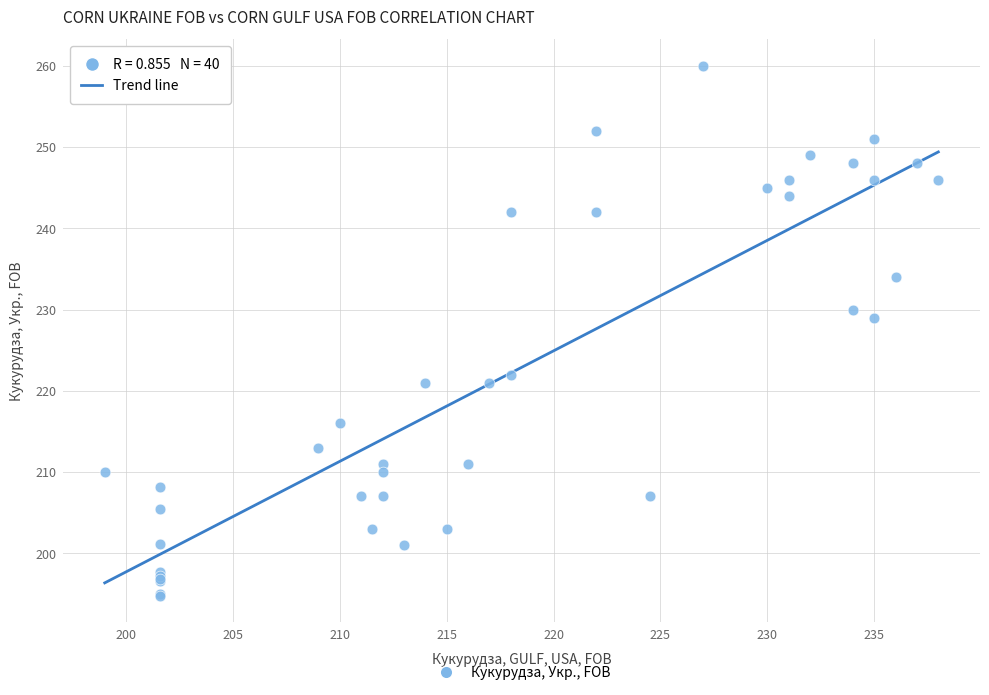

What Y value in the scatter plot is closest to 227?

229.0